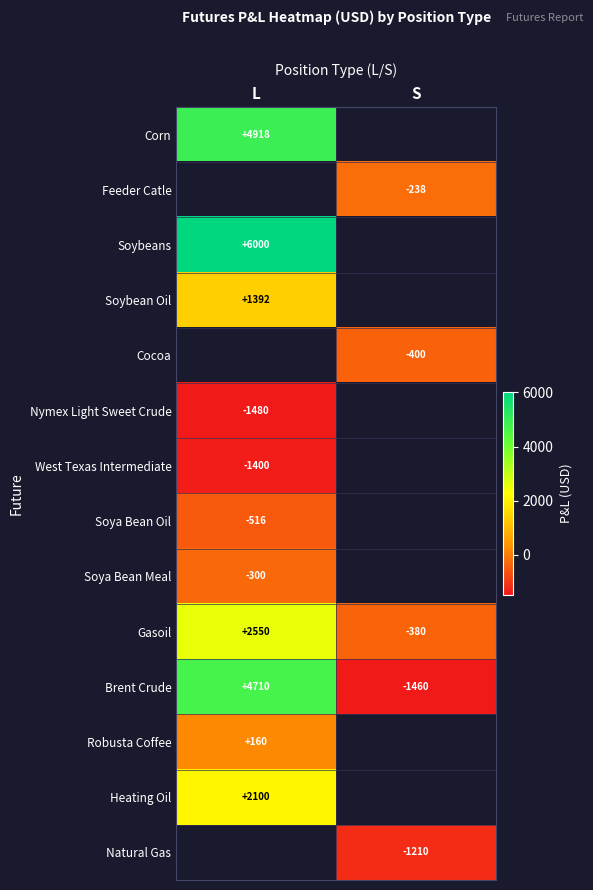

What is the difference between the maximum and minimum values in the Brent Crude series?

6170.0